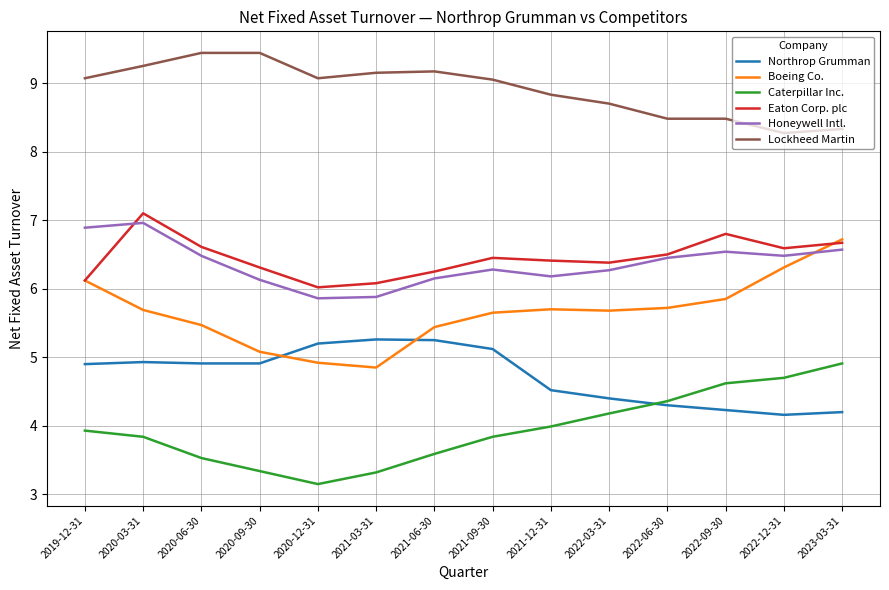

The value of Caterpillar Inc. at 2022-03-31 is 4.2. True or false?

True